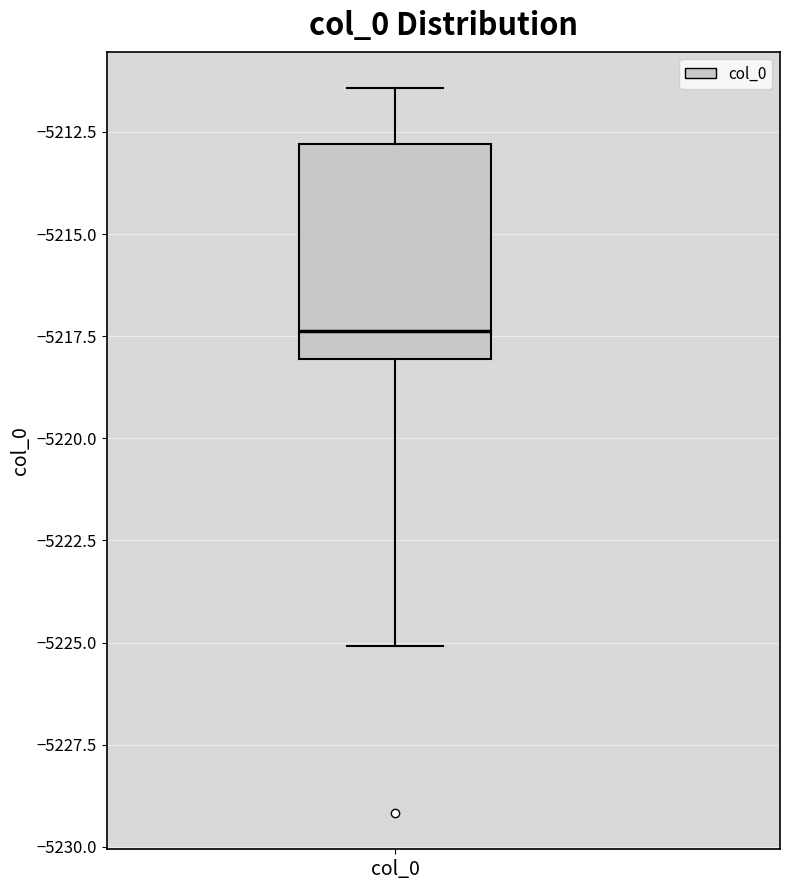

Read this box plot against the y-axis: the position of the median line, the range covered by the box, and the ends of both whiskers. The values are not printed on the chart, so give them approximately, as read against the axis.

median -5217.5, box -5218.0 to -5213.0, whiskers -5225.0 to -5211.5